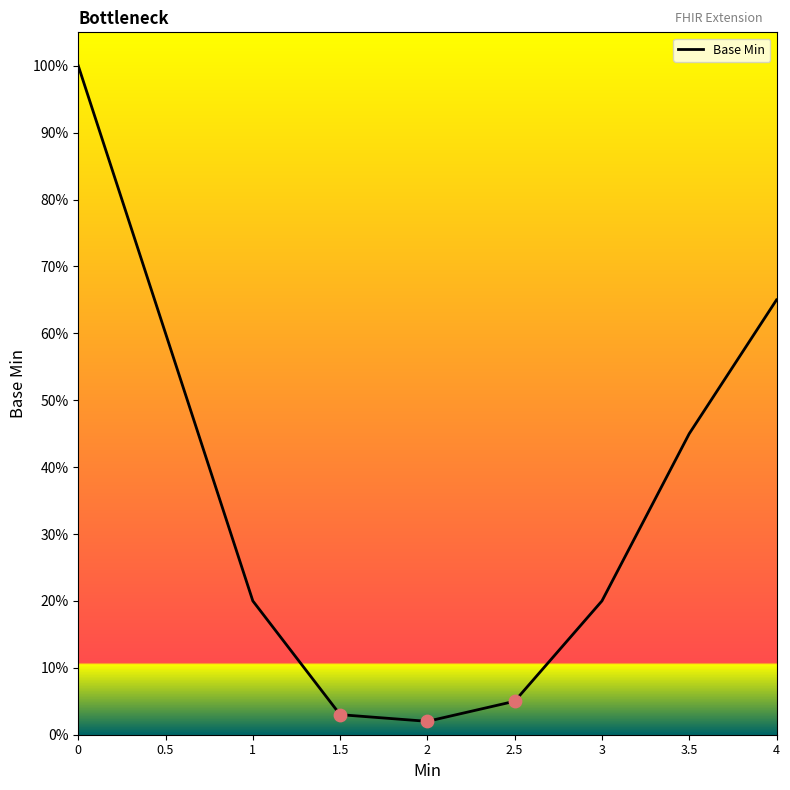

What is the change in value from 1 to 2.5?

-0.2